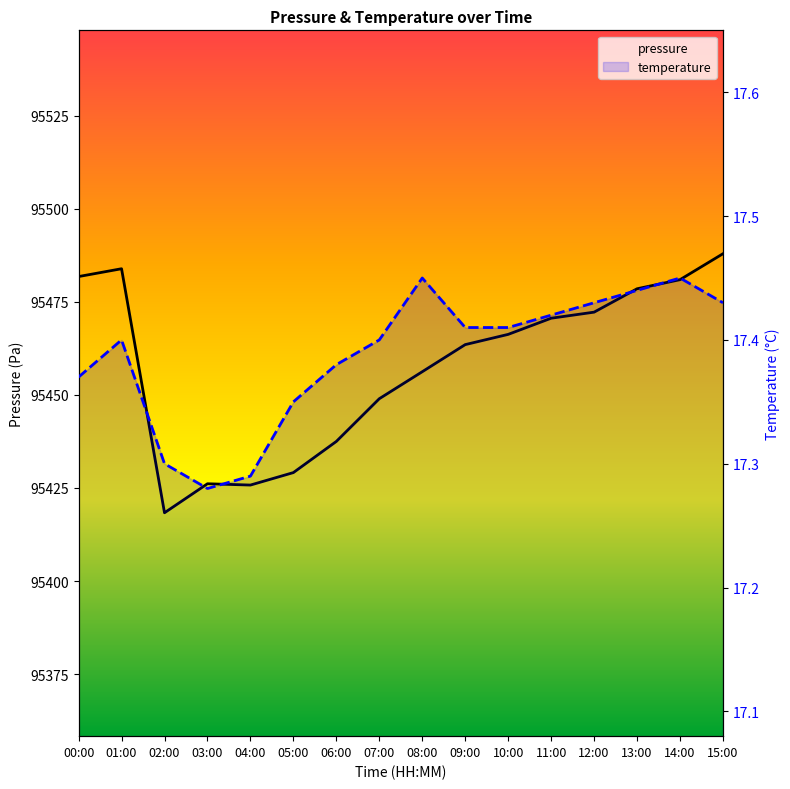

Which series has the largest range (max minus min)?

pressure